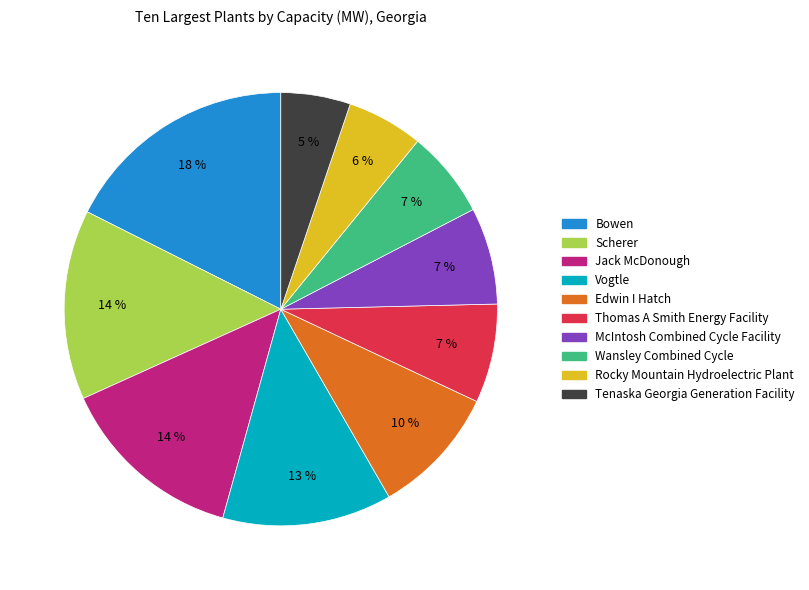

What is the ratio of the value at Tenaska Georgia Generation Facility to the value at Vogtle?

0.4